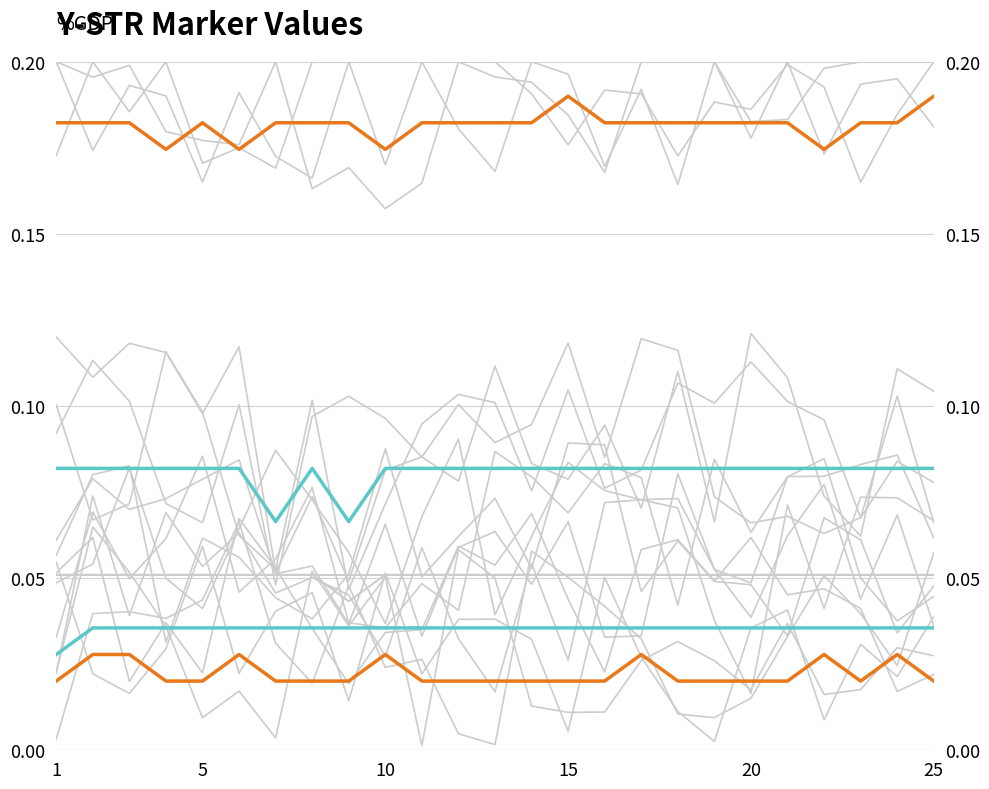

True or false: col_51 and col_52 intersect in this chart.

False